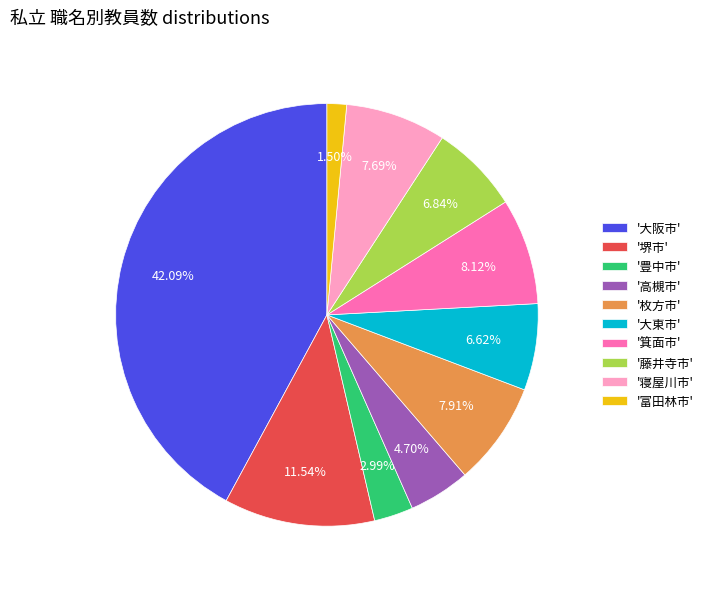

What is the ratio of the value at '寝屋川市' to the value at '藤井寺市'?

1.1